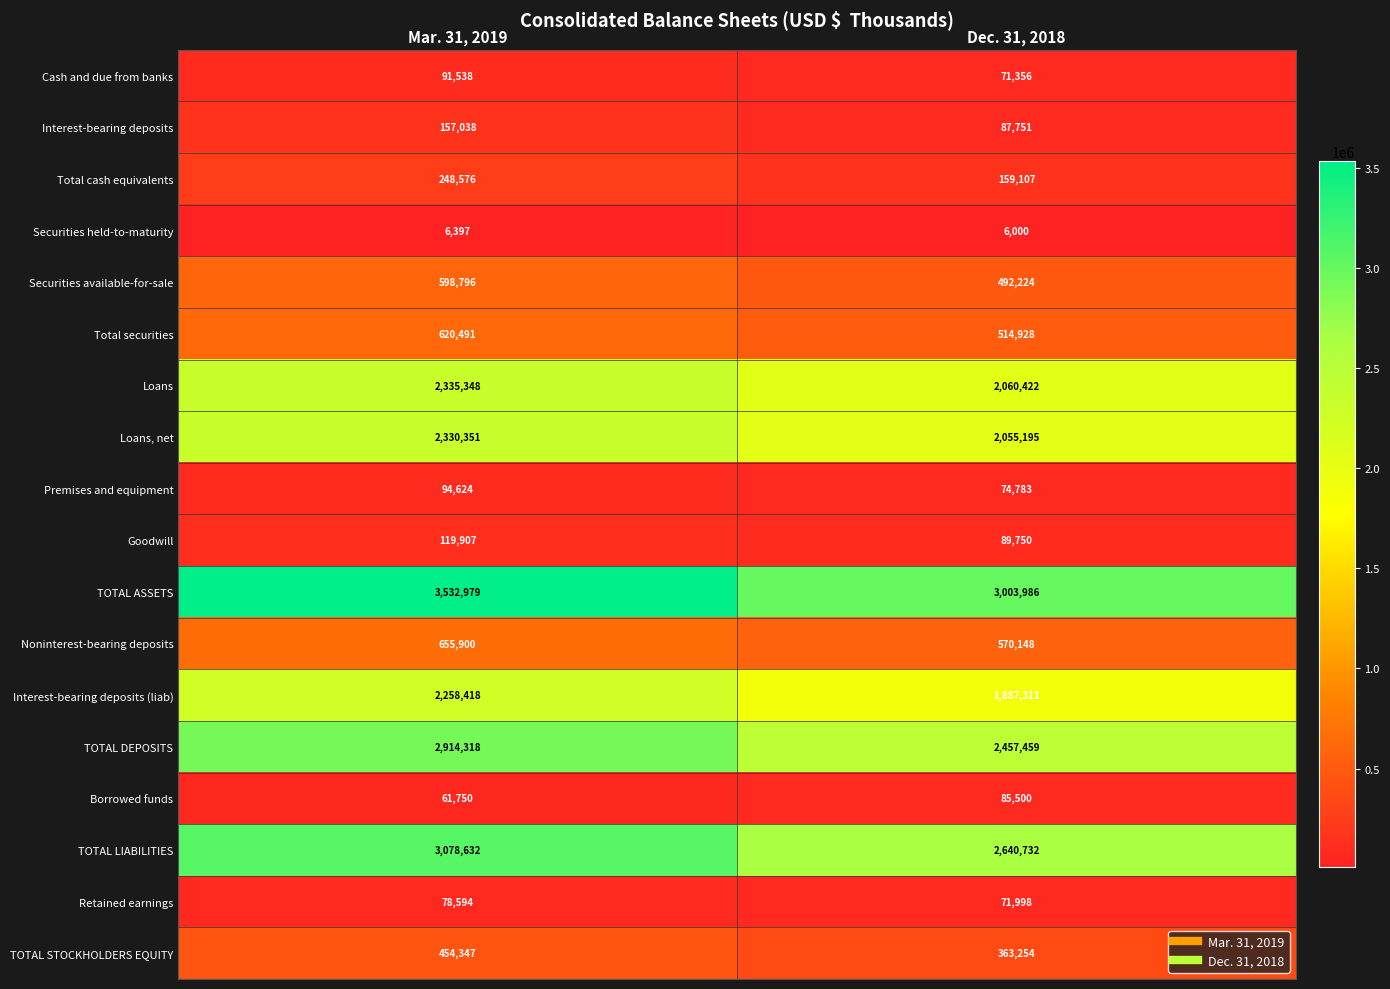

What is the minimum value shown in the chart?

6000